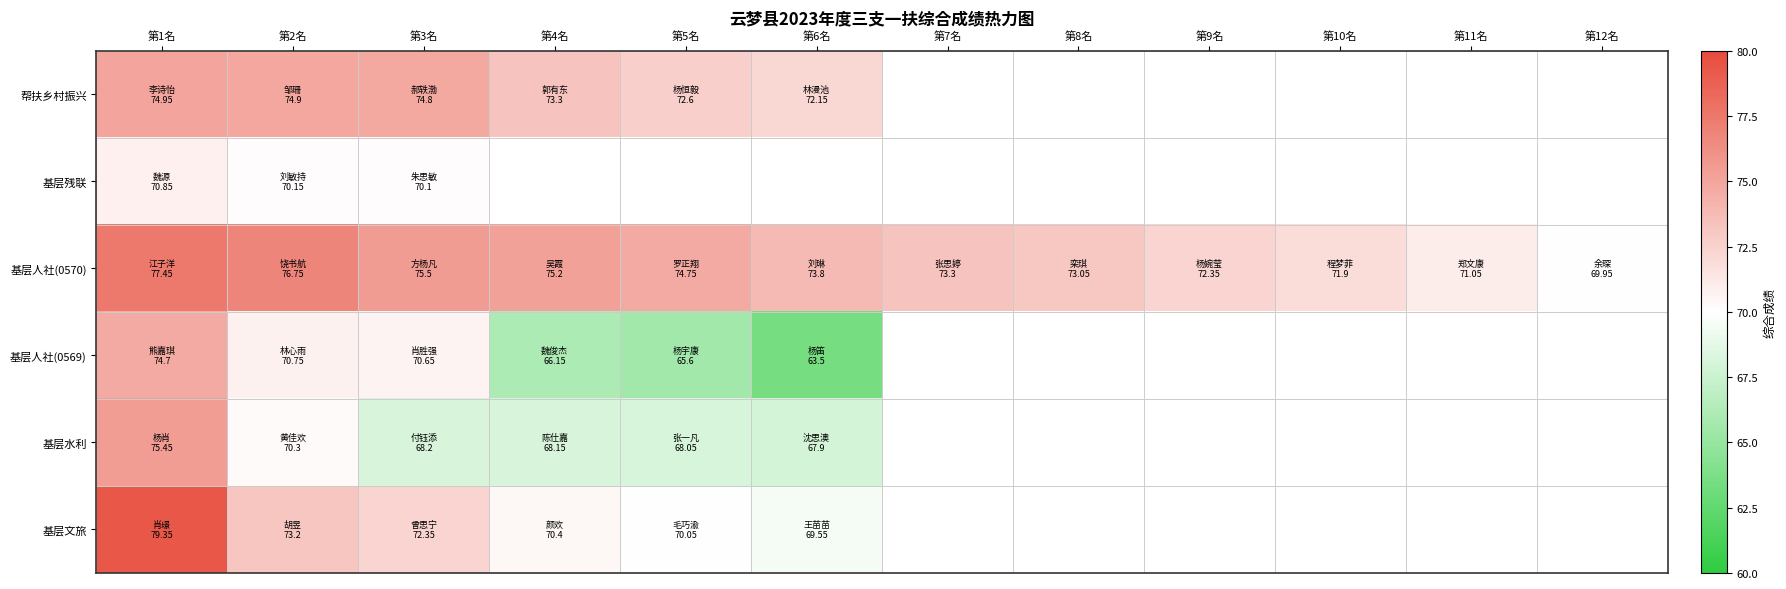

Which category has the highest value in the 基层残联 series?

第1名